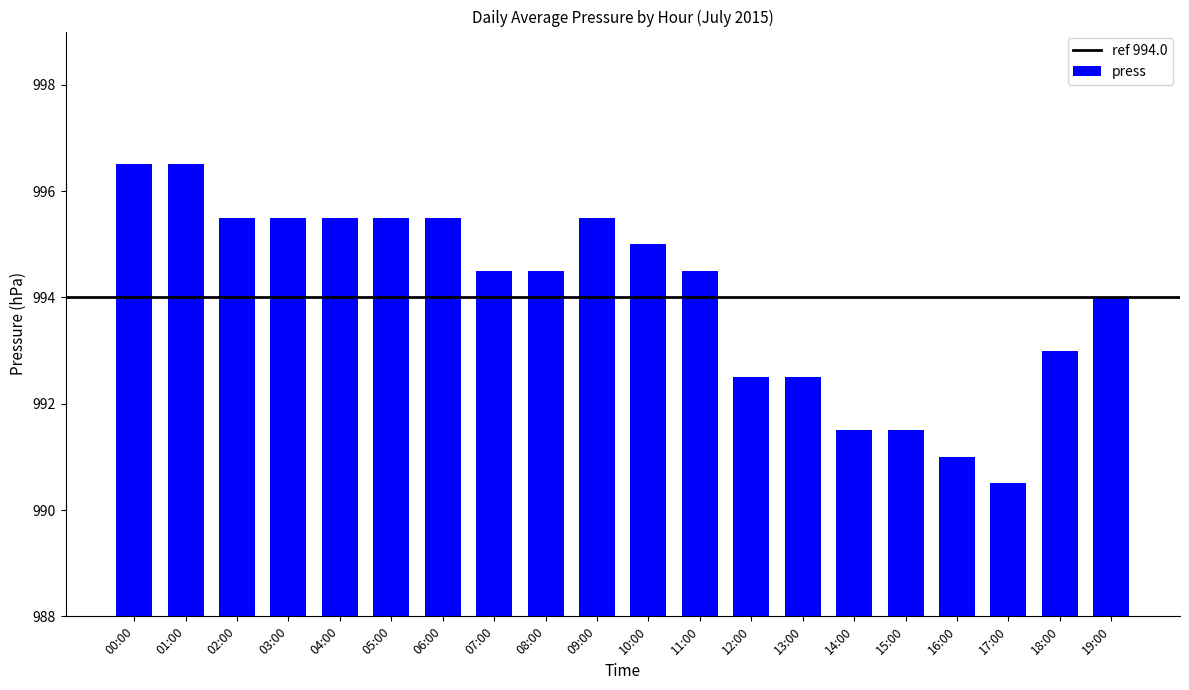

What is the label of the 15th bar from the right?

05:00